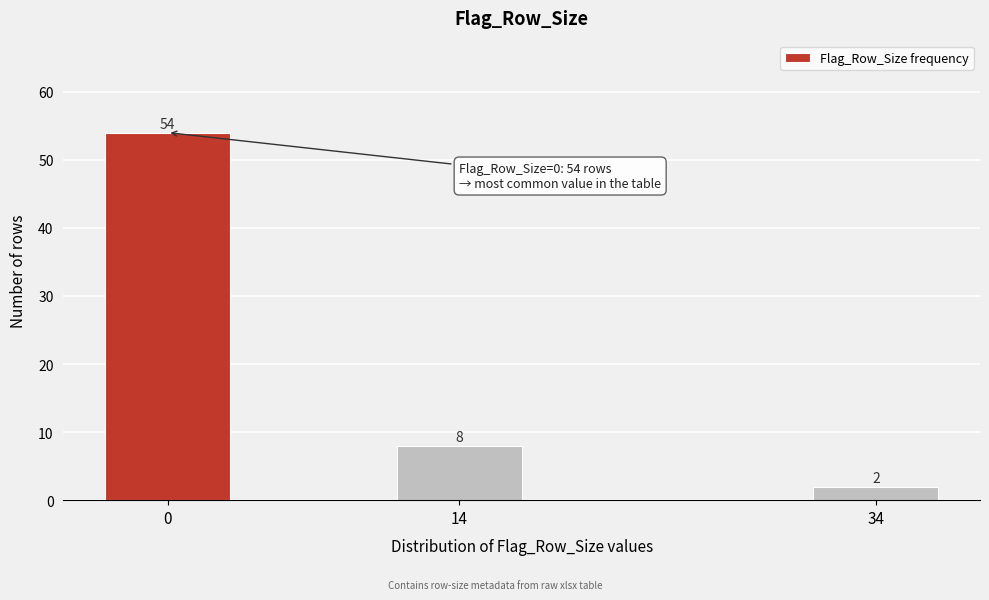

Reading left to right, transcribe all the data shown in this chart.

54	8	2